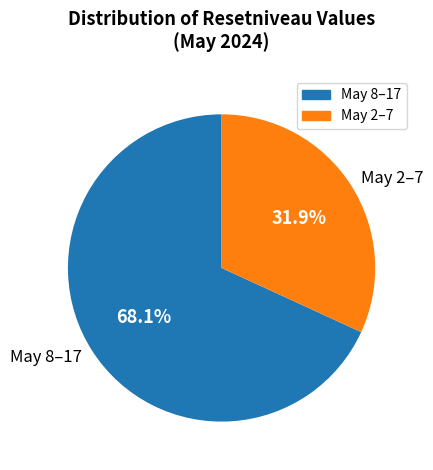

To the nearest percent, what is the average slice percentage?

50%